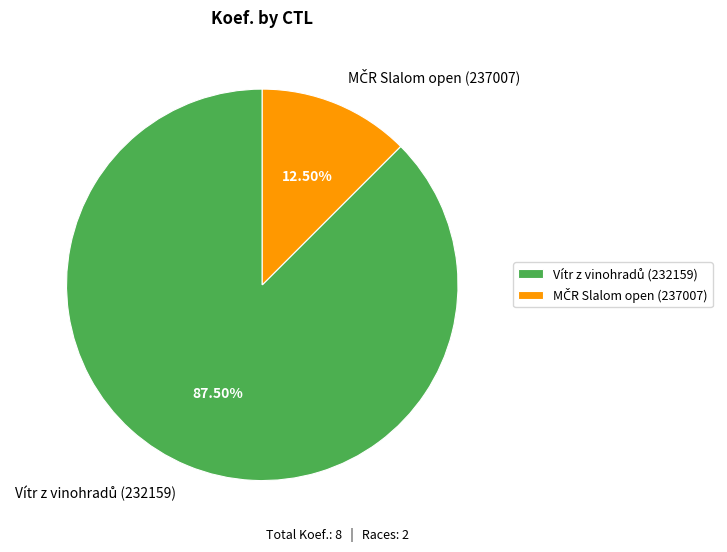

Is there any slice that represents more than half of the pie?

Yes